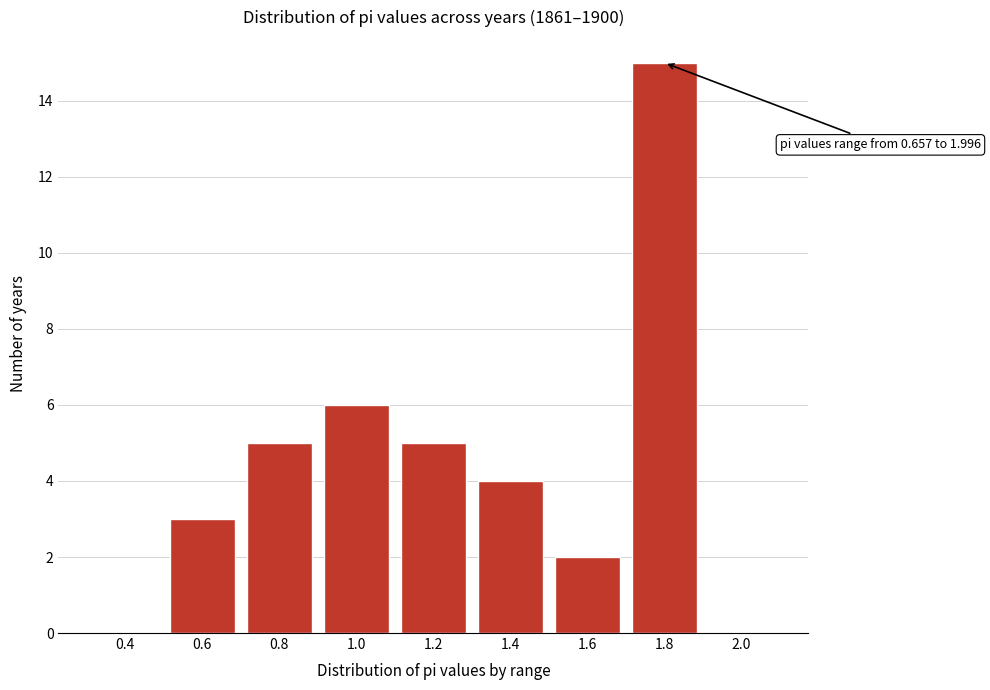

Reading left to right, extract all data points from this chart.

0.4=0	0.6=3	0.8=5	1.0=6	1.2=5	1.4=4	1.6=2	1.8=15	2.0=0